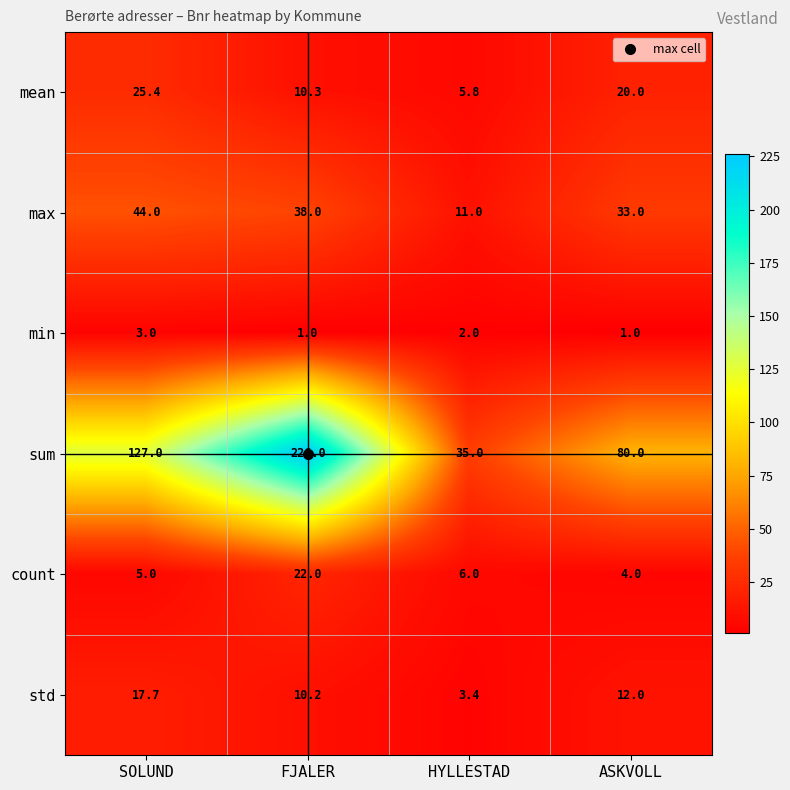

What is the minimum value shown in the chart?

1.0